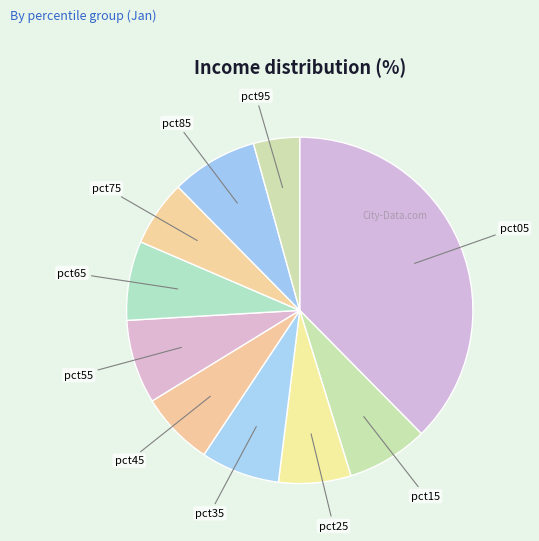

Rank the categories by value from highest to lowest.

pct05, pct85, pct55, pct15, pct65, pct35, pct45, pct25, pct75, pct95